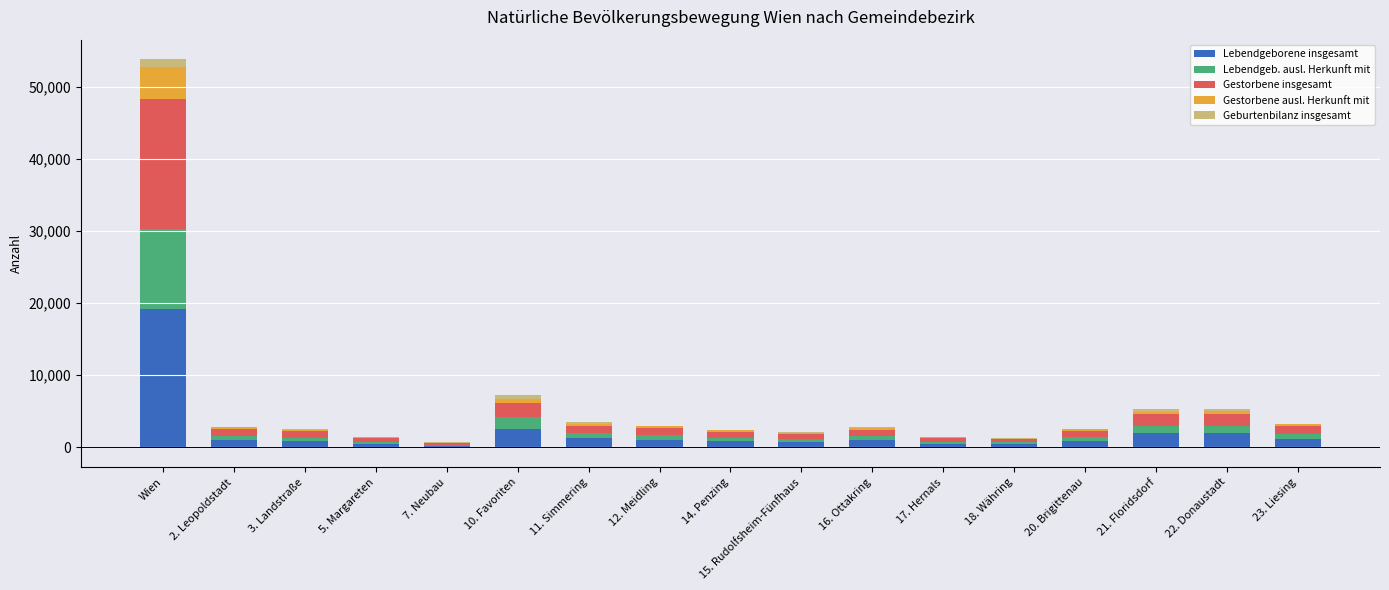

What is the sum of the Gestorbene insgesamt values at 10. Favoriten and 11. Simmering?

2869